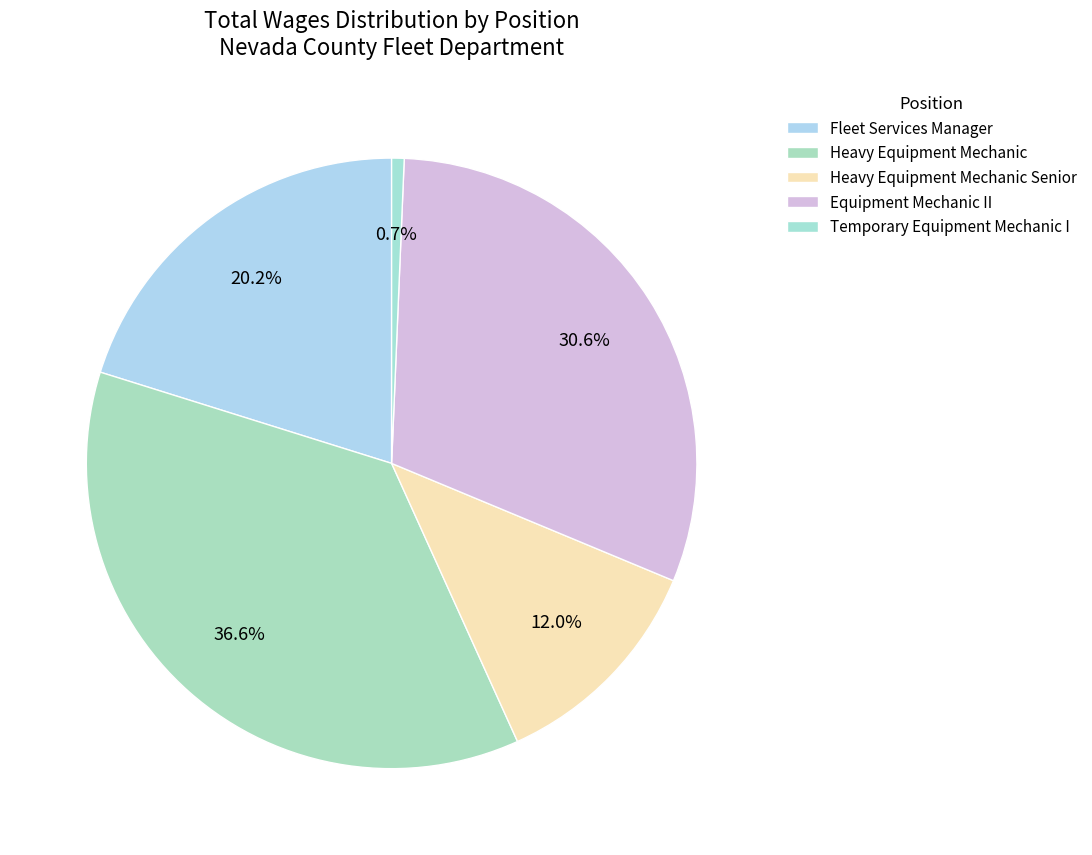

What percentage is the Temporary Equipment Mechanic I slice, to the nearest percent?

1%